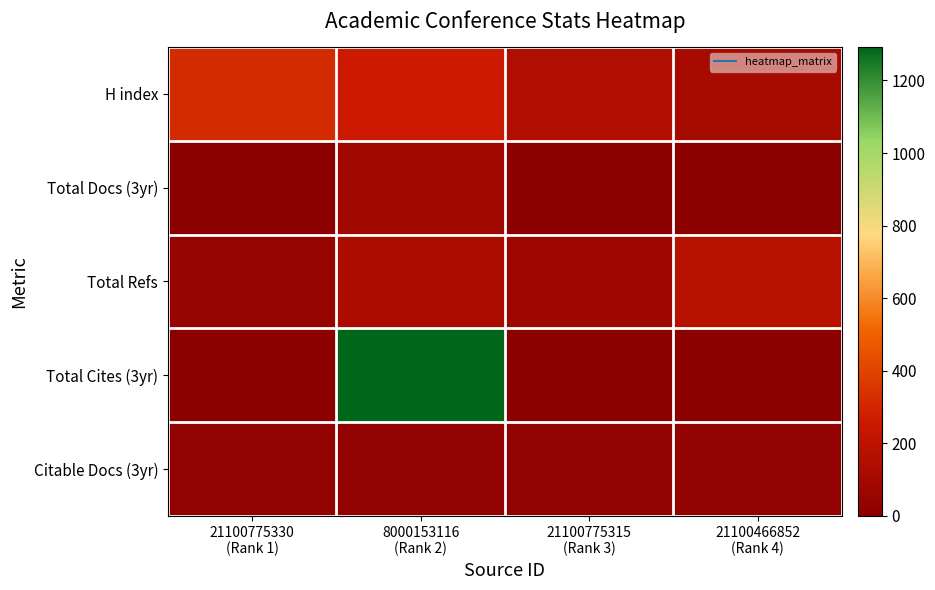

Which series changed the most between 21100775315 (Rank 3) and 21100466852 (Rank 4)?

Total Refs